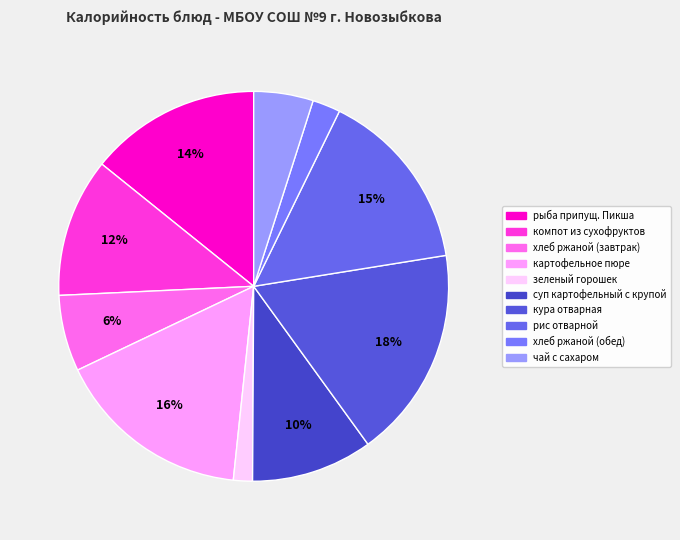

Is зеленый горошек the majority of the pie?

No